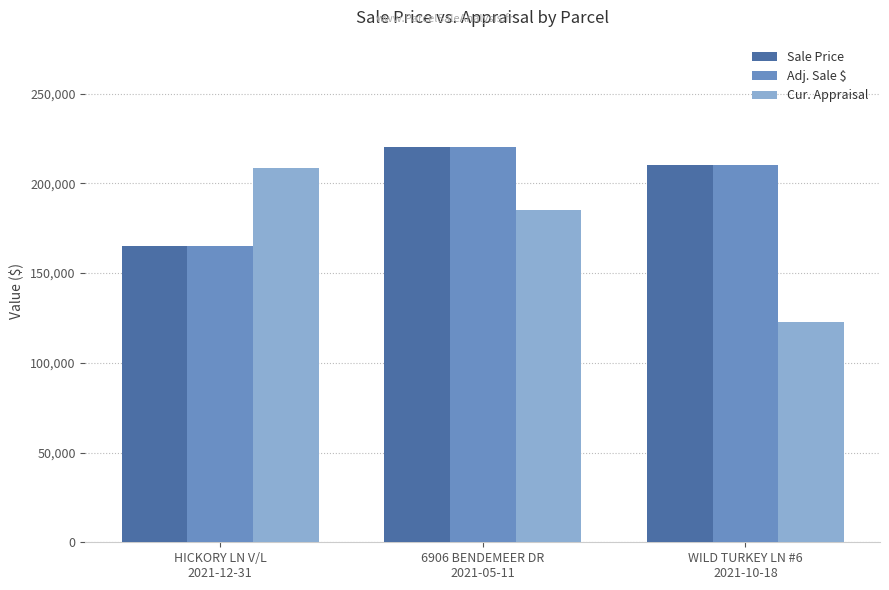

What is the value of the Cur. Appraisal bar at the 1st from the left?

208718